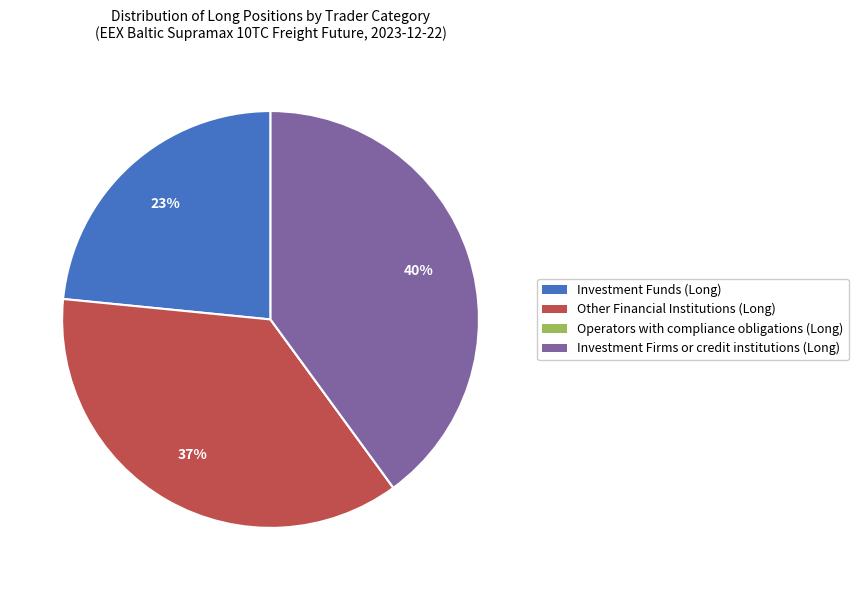

Do Investment Funds (Long) and Investment Firms or credit institutions (Long) together represent more than half of the pie?

Yes